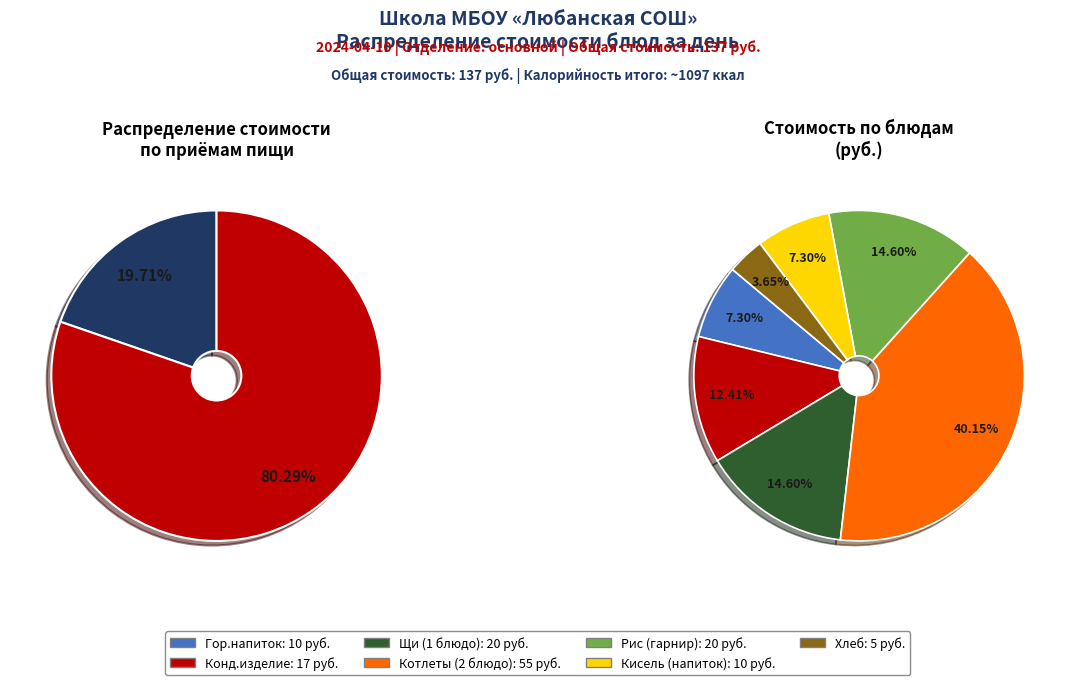

Does Обед (2 блюдо) represent more than half of the total?

No